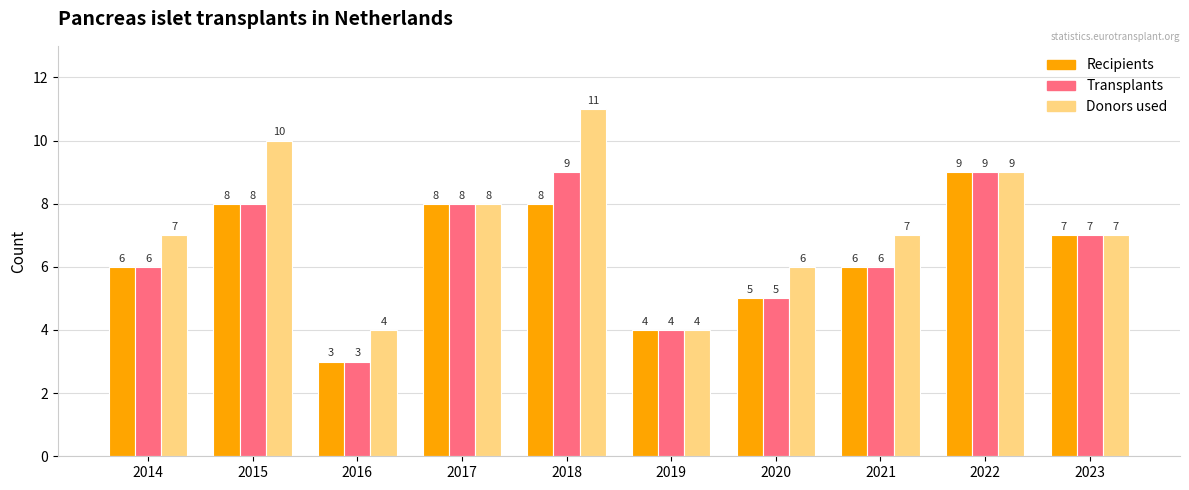

How many data points in Donors used are less than 7?

3